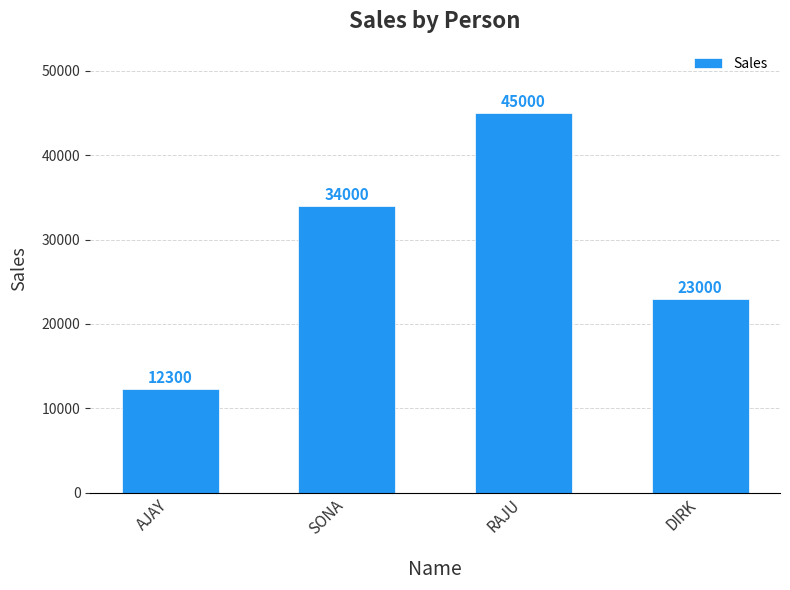

Reading left to right, transcribe all the data shown in this chart.

12300	34000	45000	23000